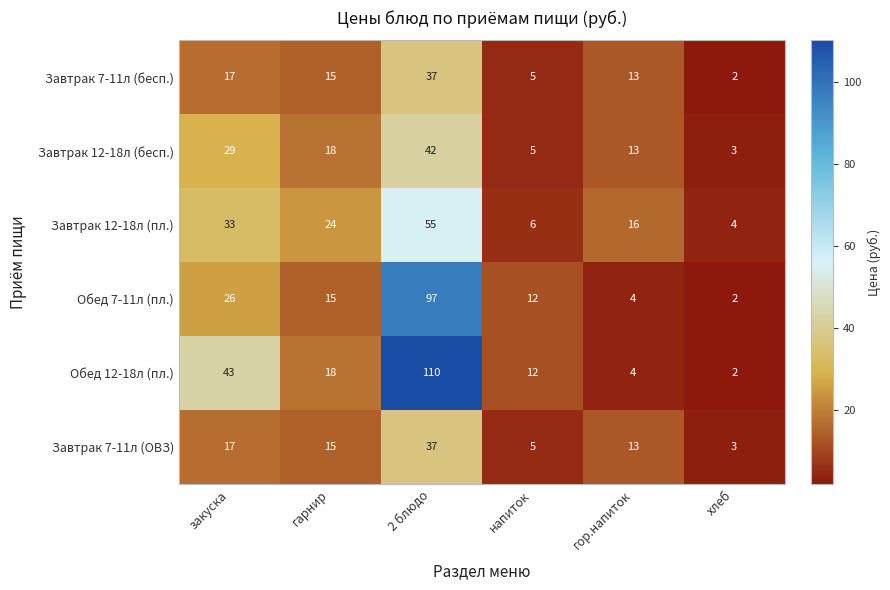

At which category is the sum across all series the highest?

2 блюдо